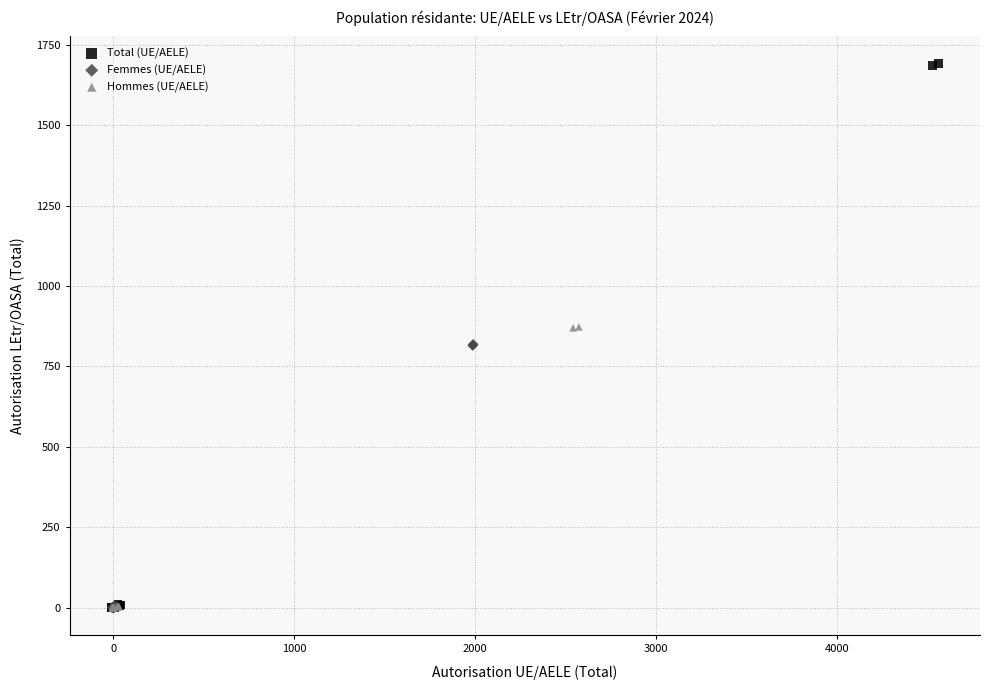

Which series contains the highest Y value?

Total (UE/AELE)